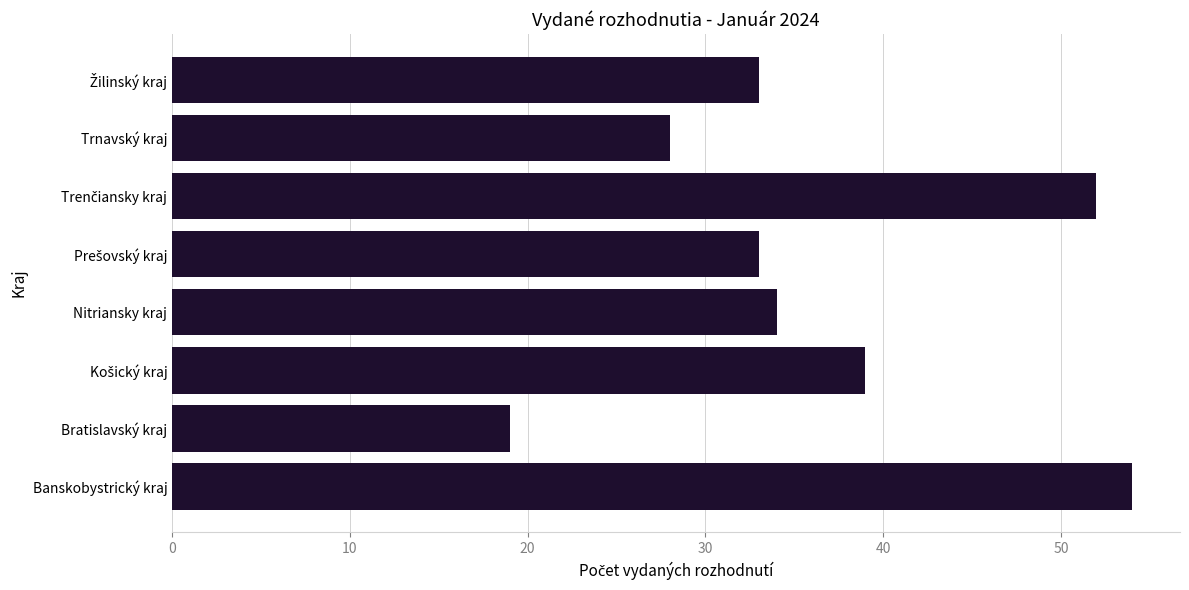

What is the change in value from Nitriansky kraj to Trnavský kraj?

-6